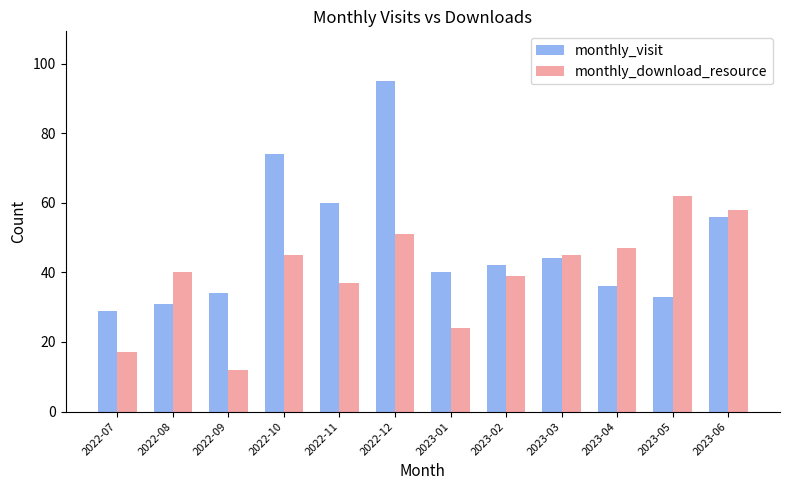

What is the lowest value of the monthly_visit series?

29